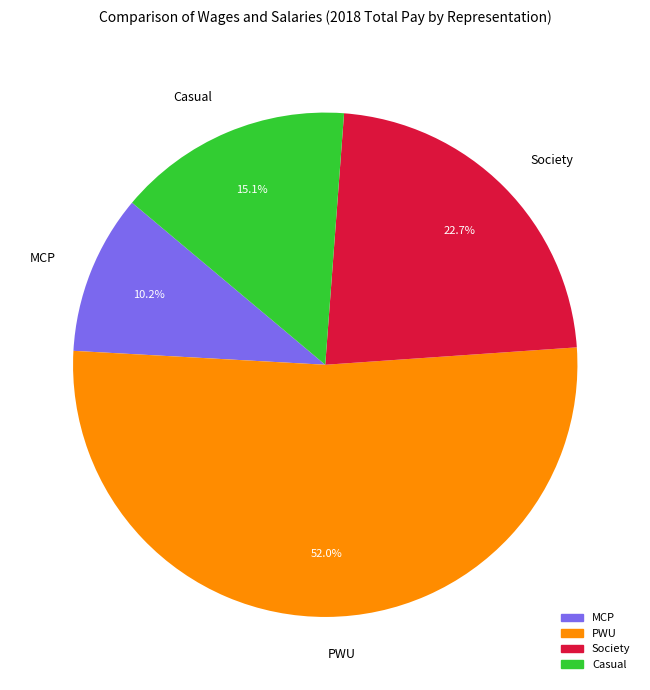

What is the majority slice?

PWU